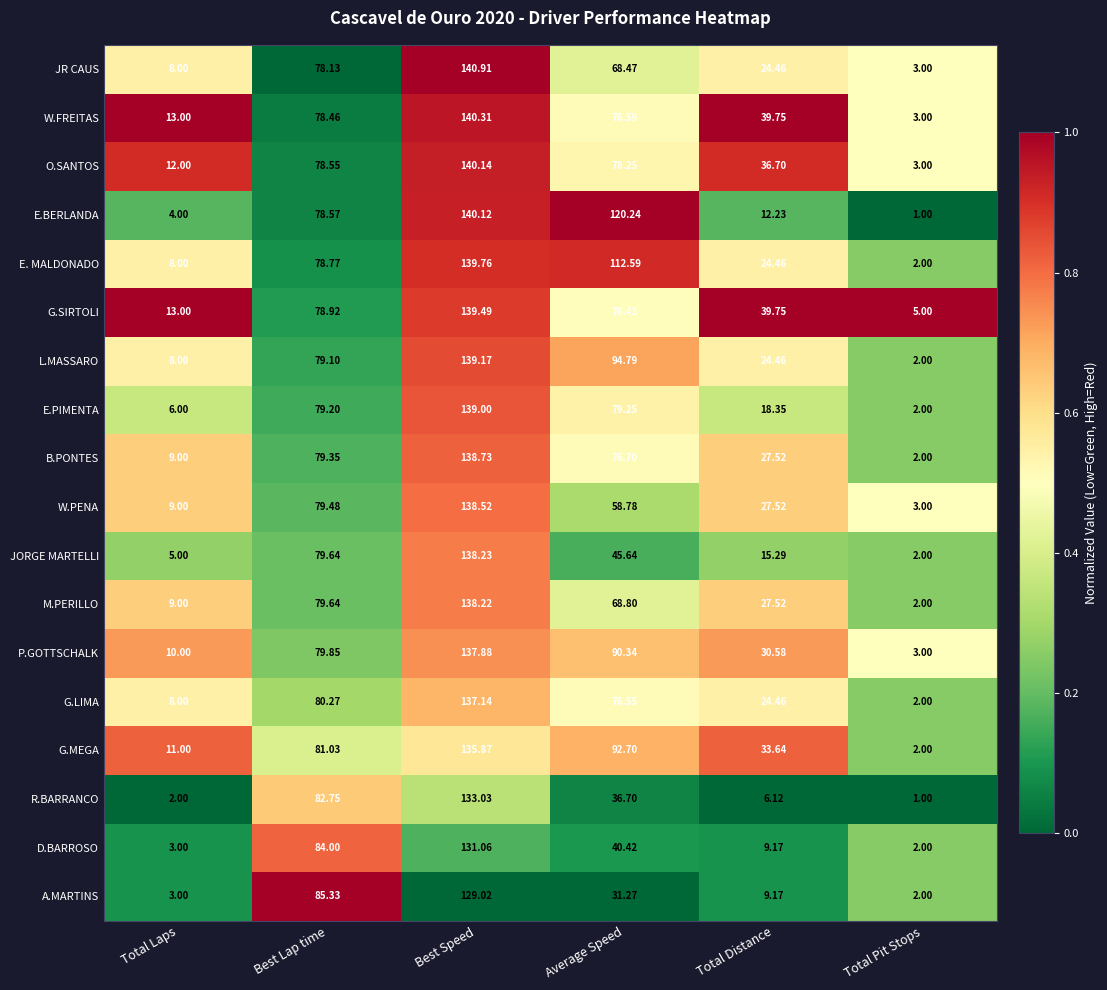

Between Best Speed and Total Distance, which series saw the biggest shift?

E.BERLANDA